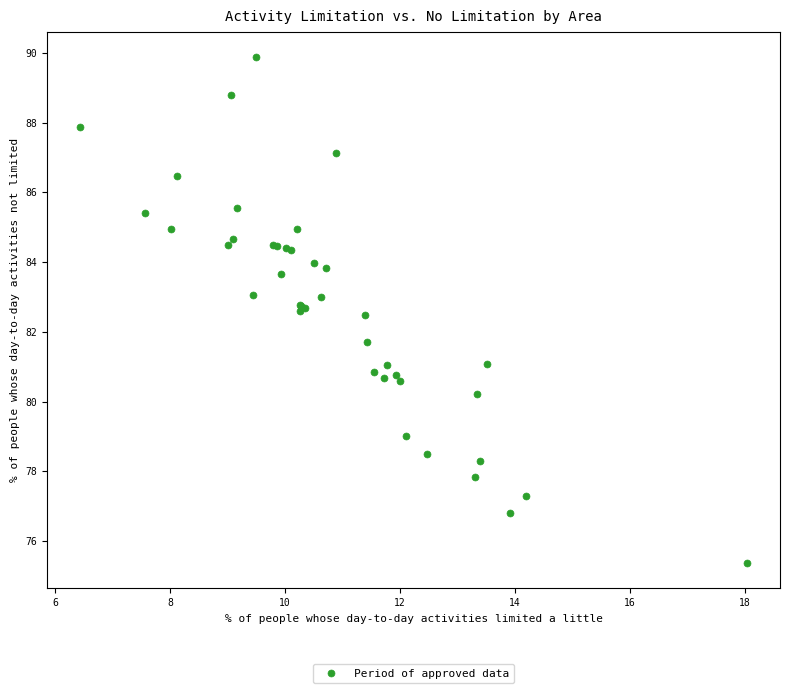

What Y value in the scatter plot is closest to 82?

81.7